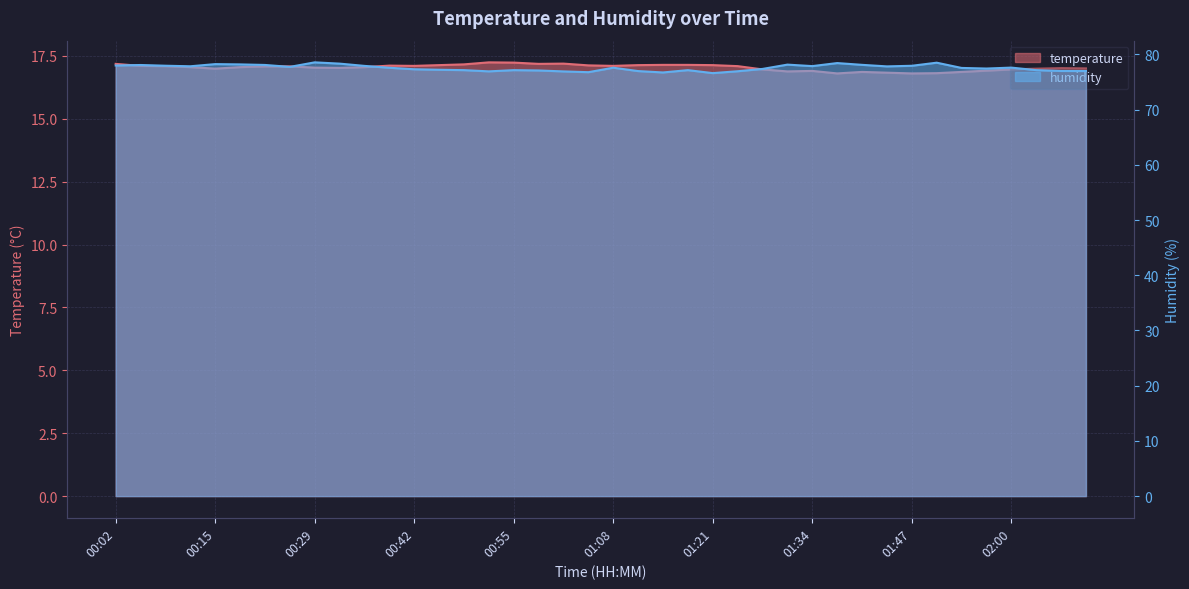

Rank the categories by humidity value from lowest to highest.

01:21, 01:14, 01:04, 01:01, 00:52, 01:24, 01:11, 02:09, 02:06, 00:58, 00:49, 00:55, 01:17, 02:03, 00:45, 00:42, 01:27, 01:57, 01:53, 00:39, 01:08, 02:00, 00:25, 01:44, 00:11, 01:34, 00:35, 01:47, 00:08, 00:02, 00:05, 00:22, 01:40, 01:30, 00:18, 00:15, 00:32, 01:37, 01:50, 00:29